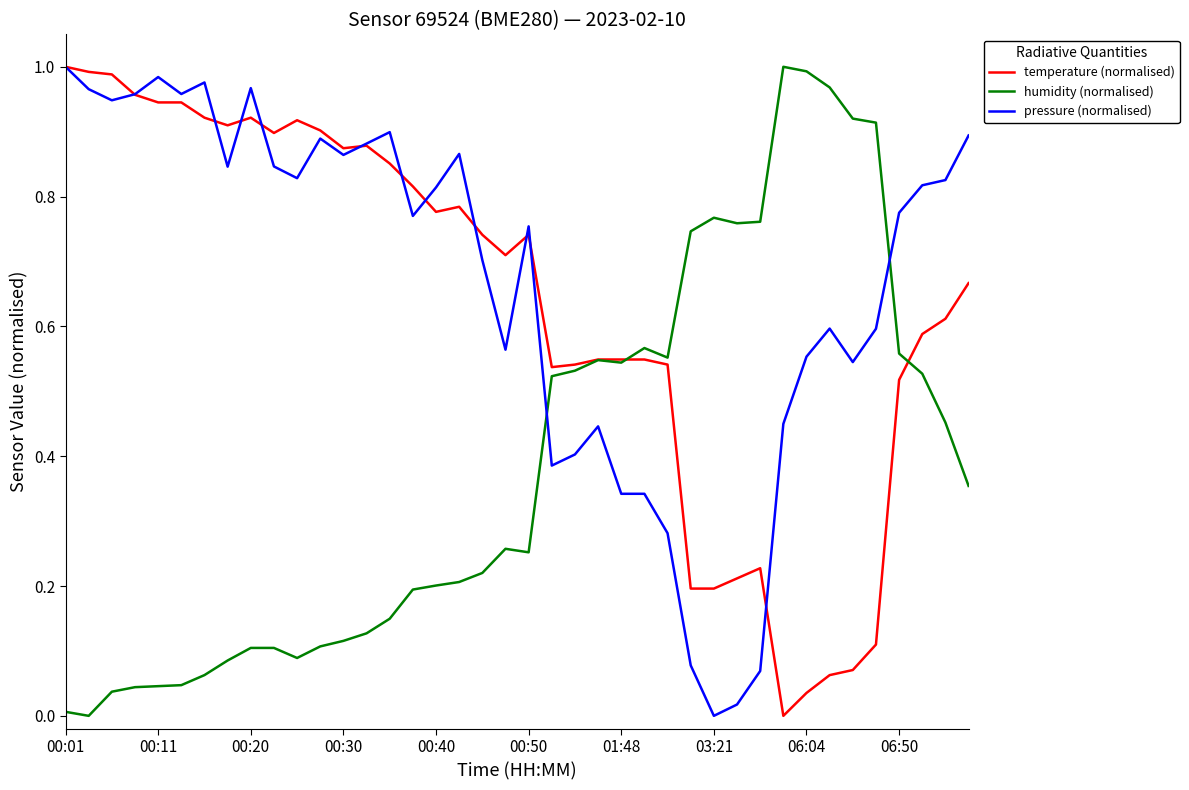

Is it true that temperature (normalised) equals 0.5 at 00:20?

False